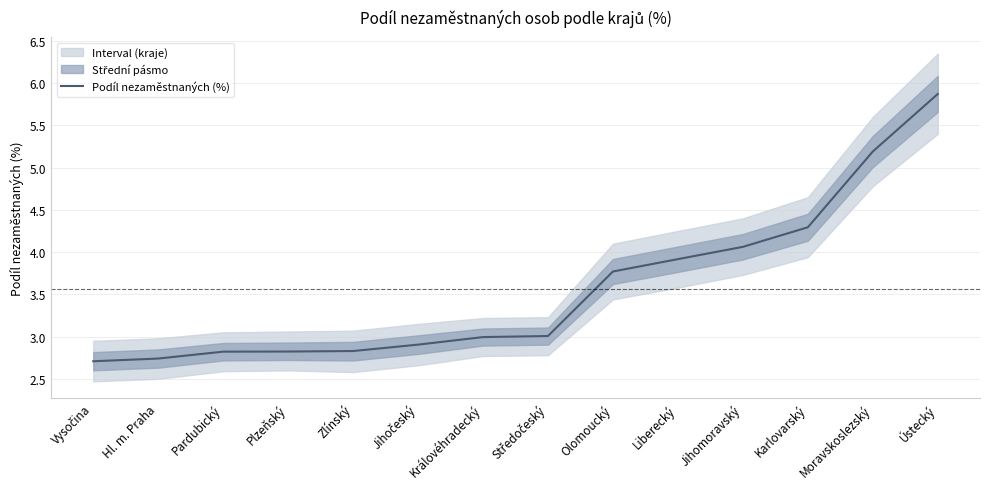

Where is the data nearest to the value 4?

Jihomoravský